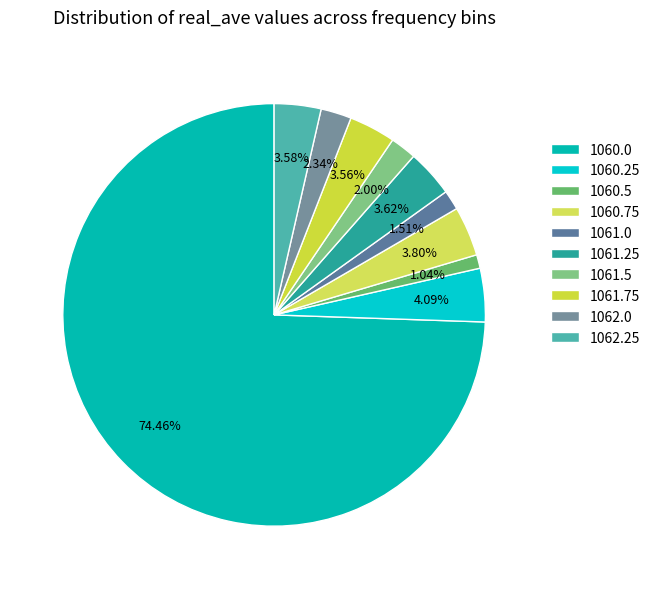

Rank the categories by value from lowest to highest.

1060.5, 1061.0, 1061.5, 1062.0, 1061.75, 1062.25, 1061.25, 1060.75, 1060.25, 1060.0